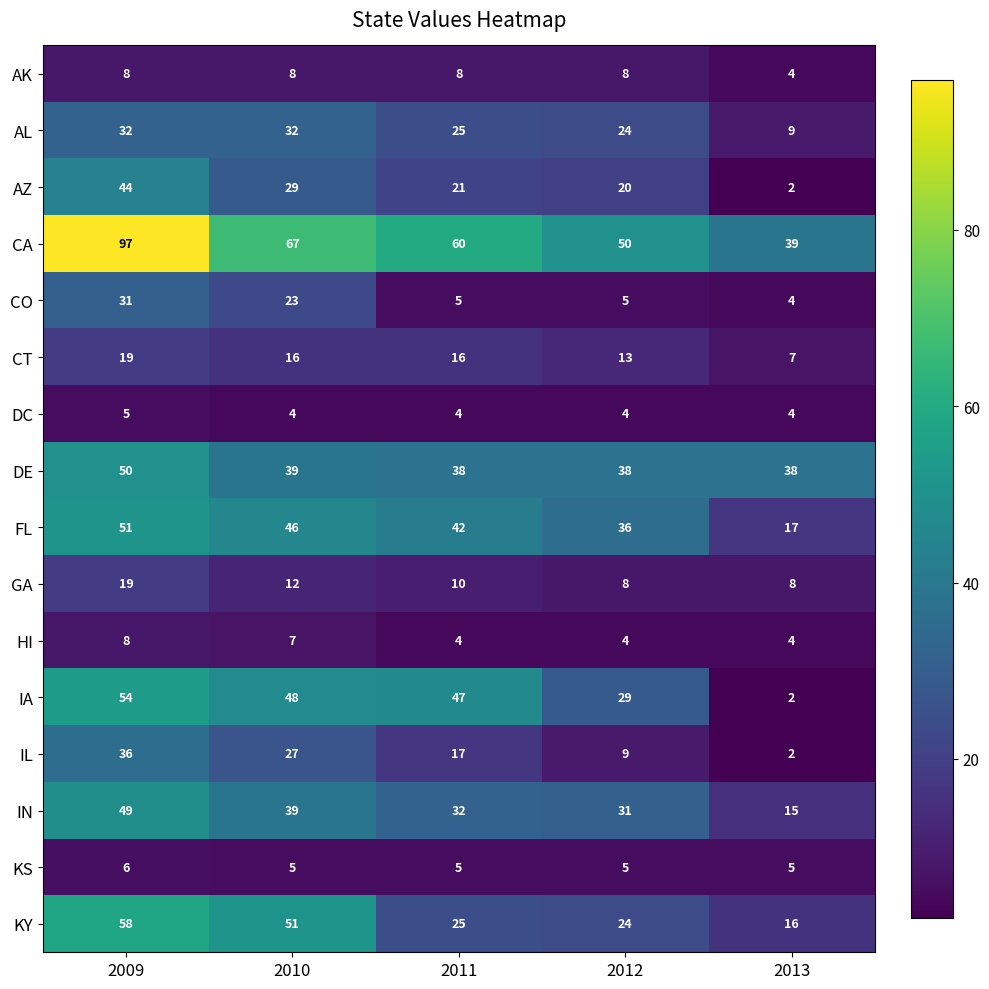

What is the sum of all IL values?

91